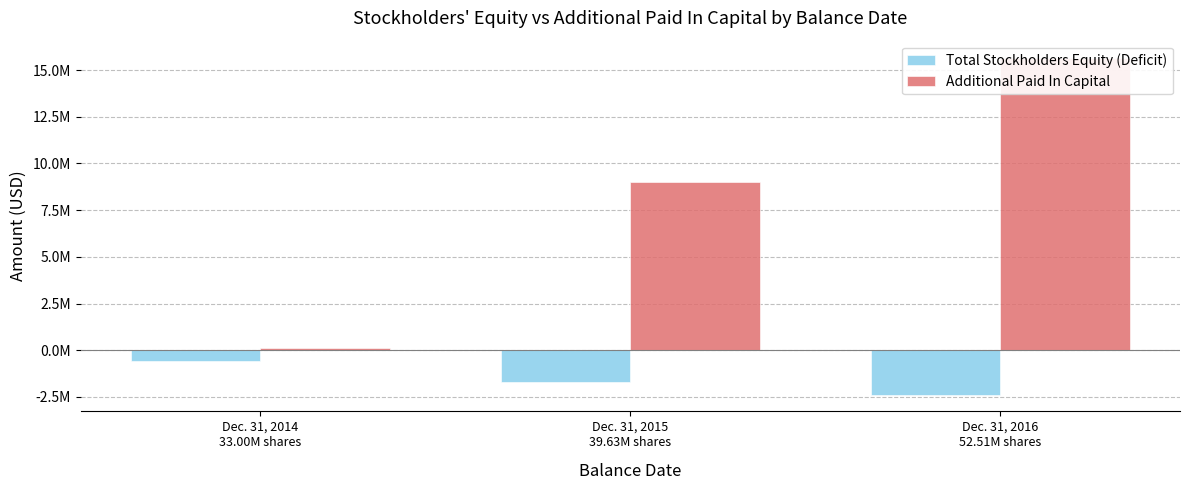

What is the sum of the Additional Paid In Capital values at Dec. 31, 2014
33.00M shares and Dec. 31, 2016
52.51M shares?

15780472